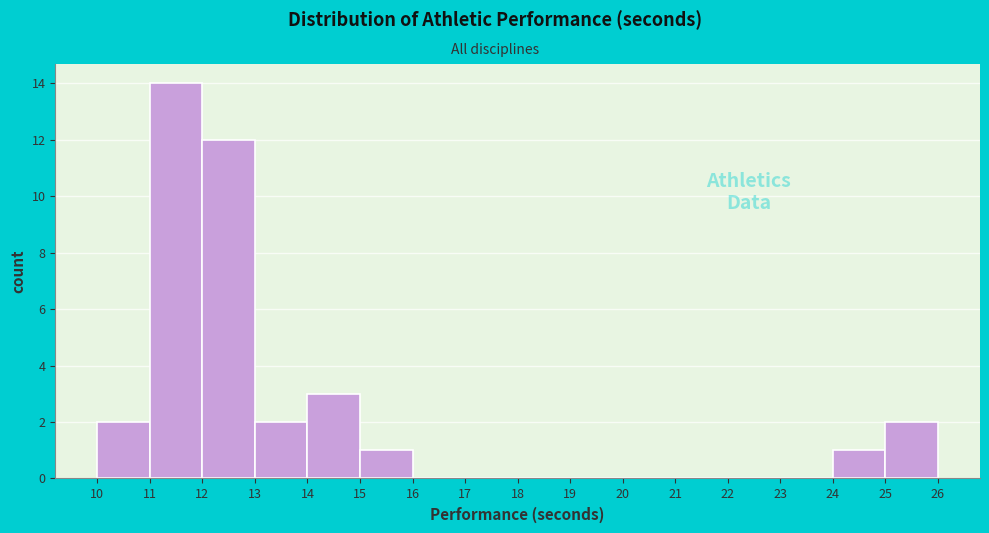

What is the height of the bar covering 14 to 15 on the x-axis? The values are not printed on the chart, so give them approximately, as read against the axis.

3